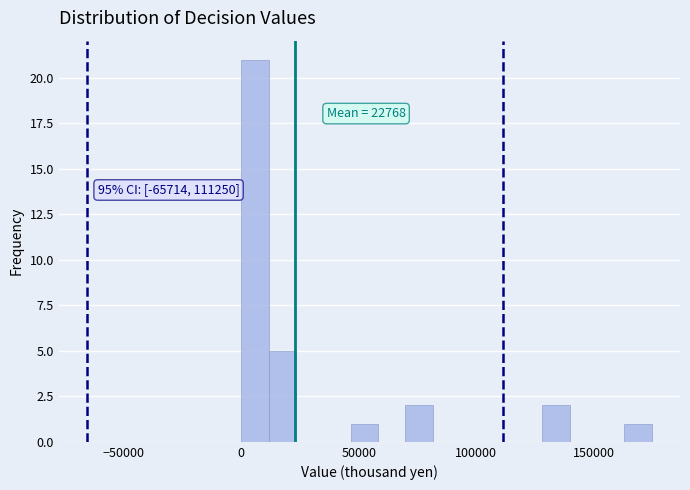

Read against the x-axis, roughly where is the centre of the tallest bar?

5000